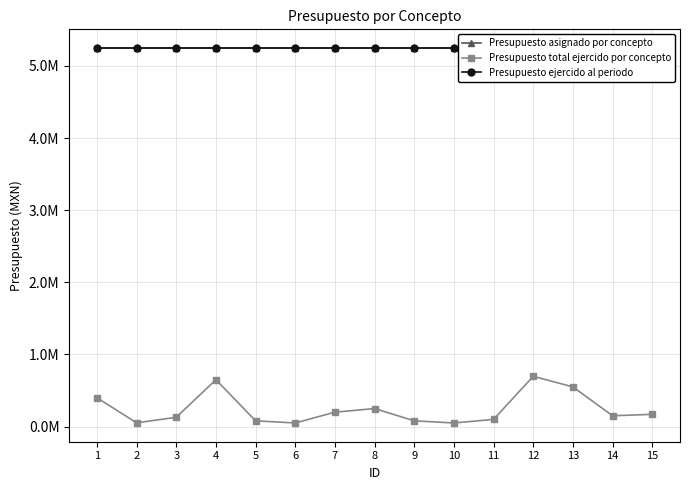

Reading left to right, what are all the values shown in this chart?

Presupuesto asignado por concepto: 1=5246539.2	2=5246539.2	3=5246539.2	4=5246539.2	5=5246539.2	6=5246539.2	7=5246539.2	8=5246539.2	9=5246539.2	10=5246539.2	11=5246539.2	12=5246539.2	13=5246539.2	14=5246539.2	15=5246539.2
Presupuesto total ejercido por concepto: 1=400000.0	2=52026.0	3=129200.0	4=650000.0	5=79882.2	6=50000.0	7=199881.0	8=249950.9	9=80000.0	10=50000.0	11=99905.0	12=697160.0	13=550000.0	14=150000.0	15=170000.0
Presupuesto ejercido al periodo: 1=5246539.2	2=5246539.2	3=5246539.2	4=5246539.2	5=5246539.2	6=5246539.2	7=5246539.2	8=5246539.2	9=5246539.2	10=5246539.2	11=5246539.2	12=5246539.2	13=5246539.2	14=5246539.2	15=5246539.2